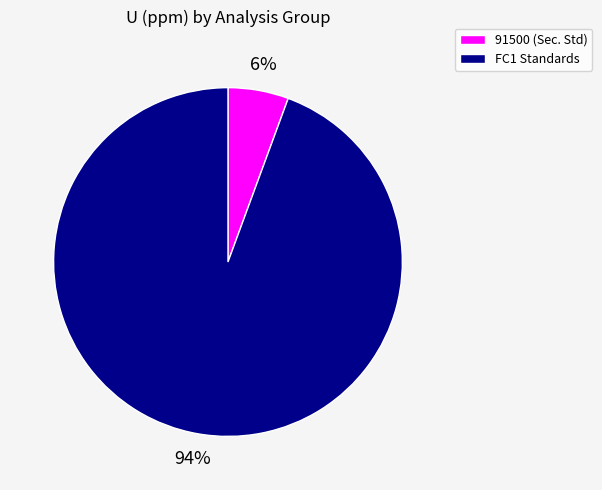

To the nearest percent, what is the average slice percentage?

50%